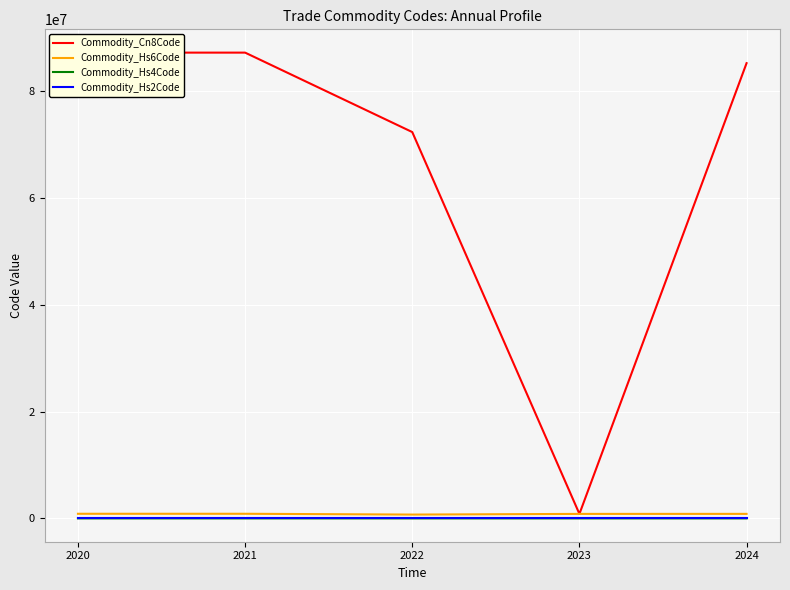

True or false: Commodity_Hs6Code and Commodity_Hs4Code cross at least once.

False